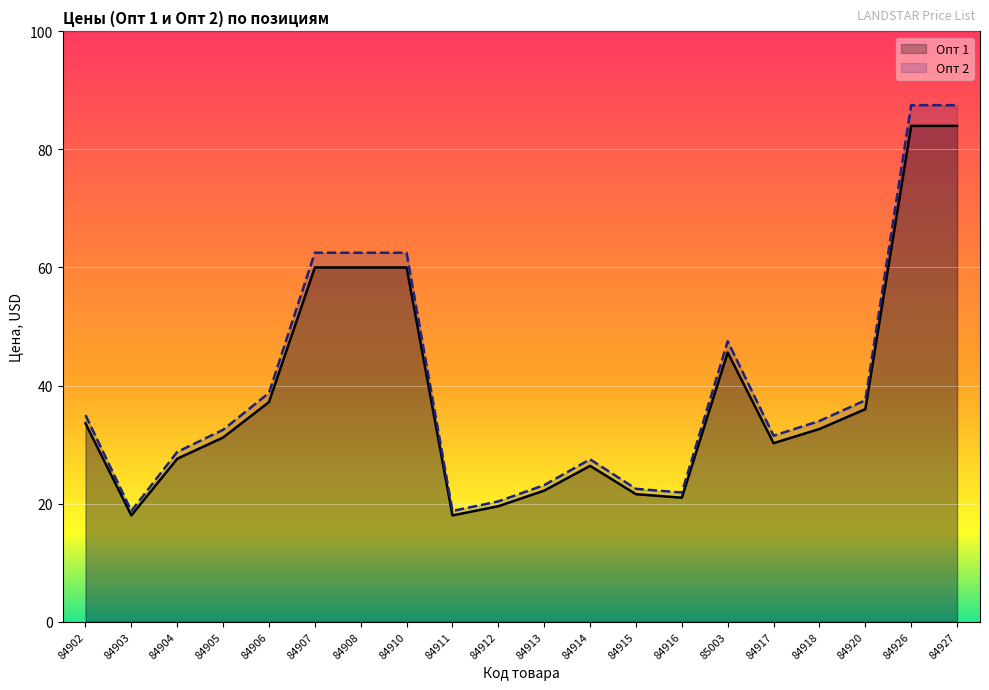

The Опт 1 series shows 31.2 at 84905. True or false?

True